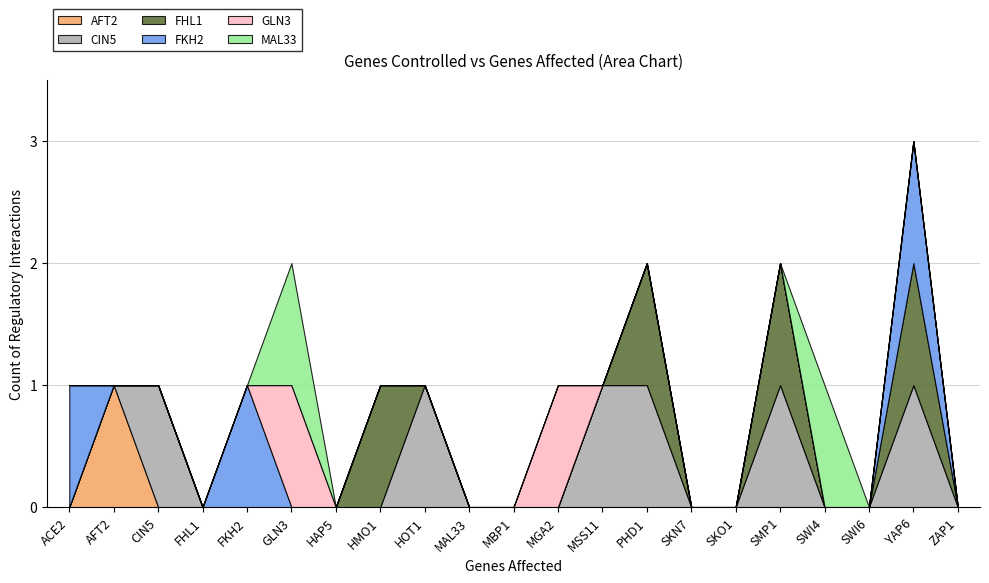

True or false: AFT2 and FHL1 cross at least once.

False